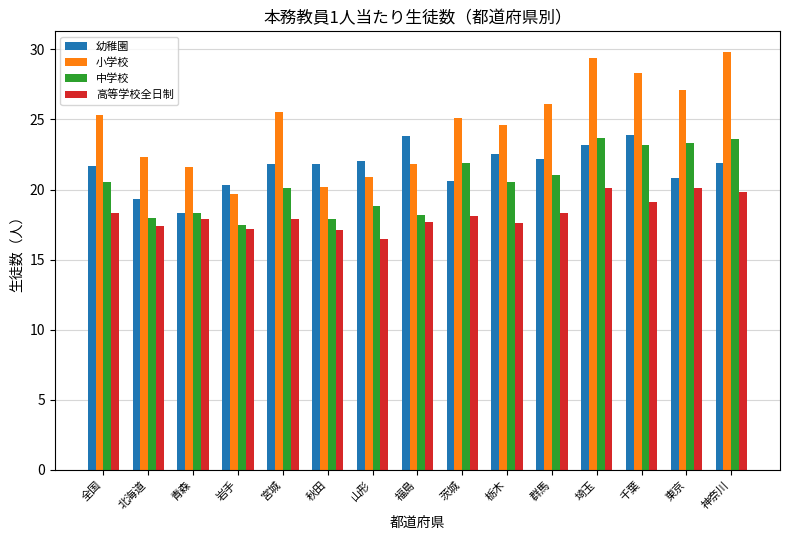

At how many categories does at least one series exceed 29?

2